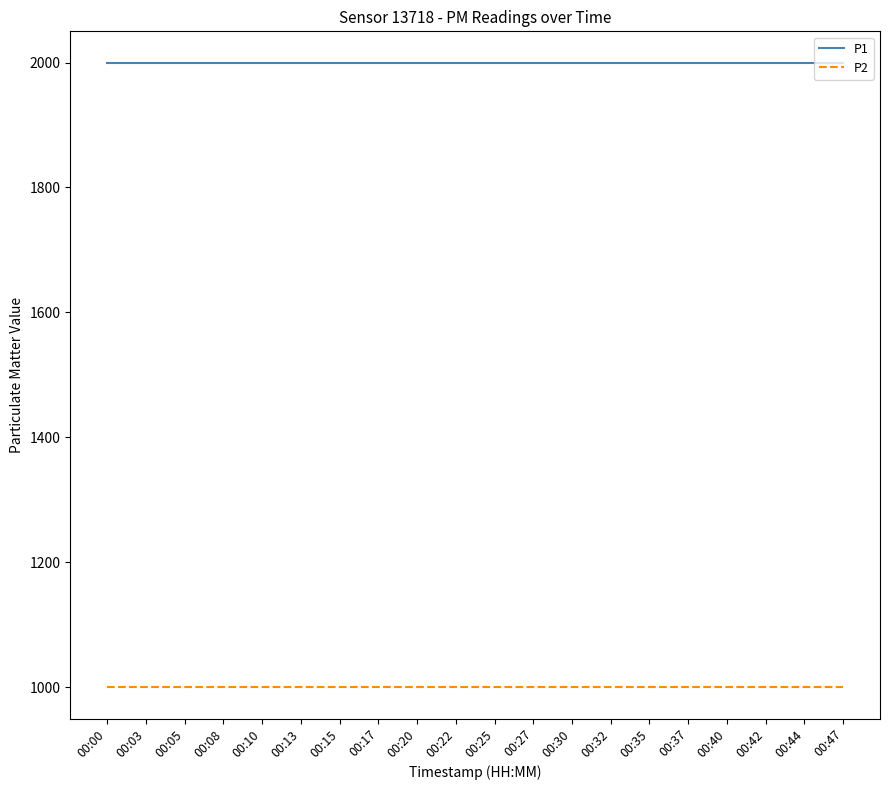

Does the chart display data point markers on the line(s)?

No